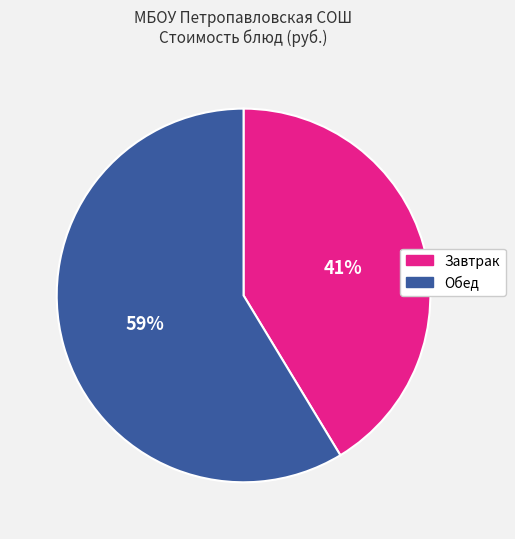

Is there a majority slice in this chart?

Yes